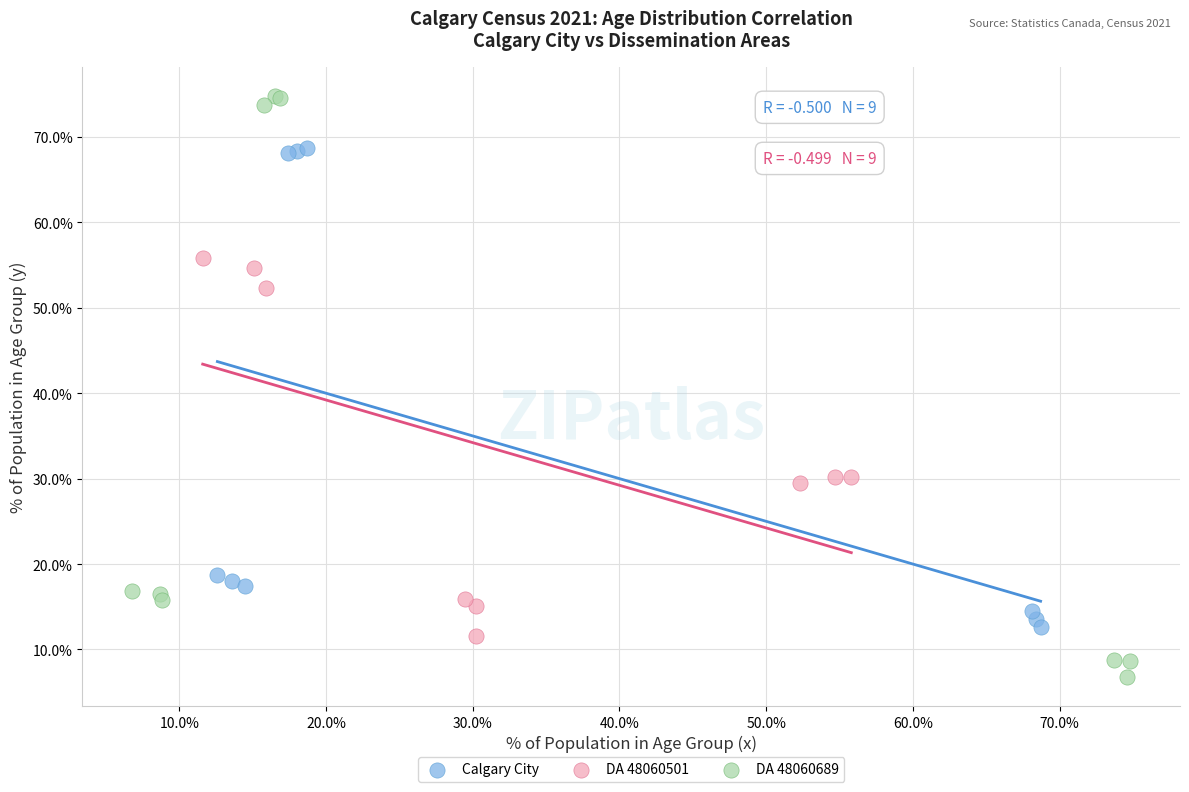

Which series reaches the minimum Y coordinate?

DA 48060689